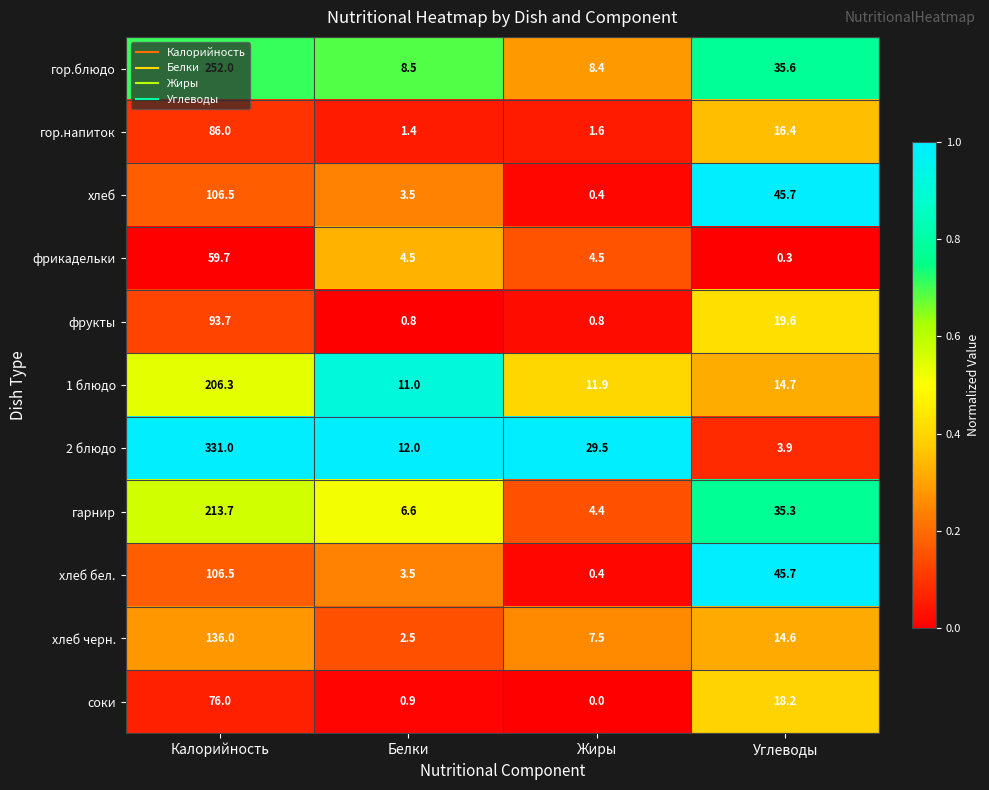

How many distinct data groups are displayed?

11